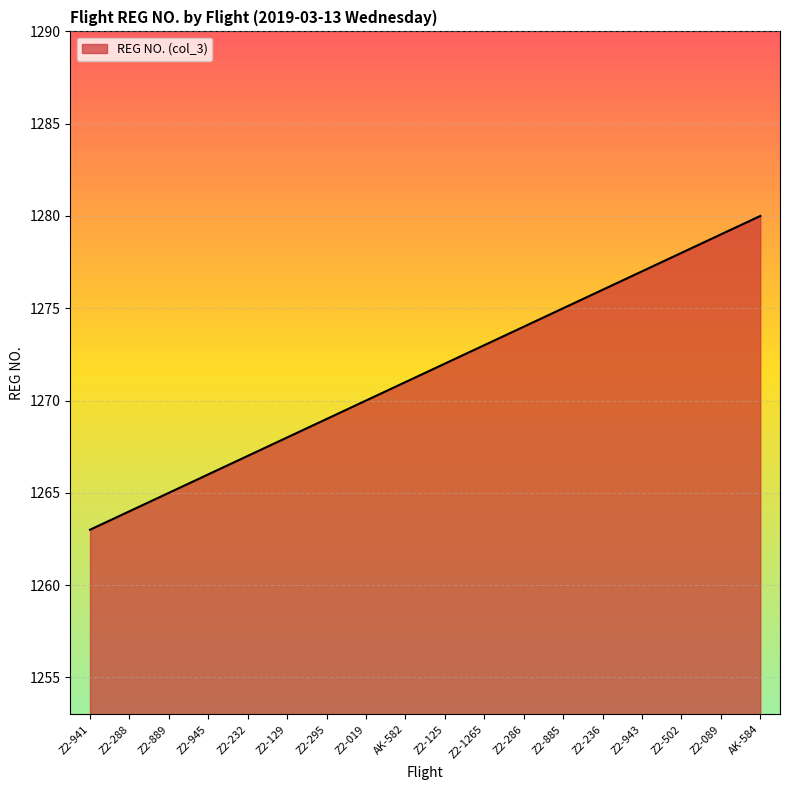

At which category does the chart reach its peak across all series?

AK-584